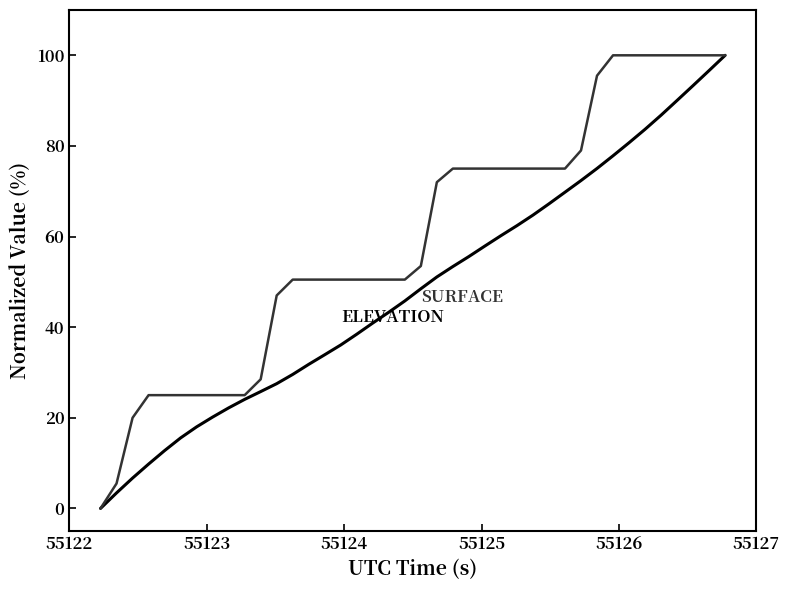

What is the maximum value shown in the chart?

100.0